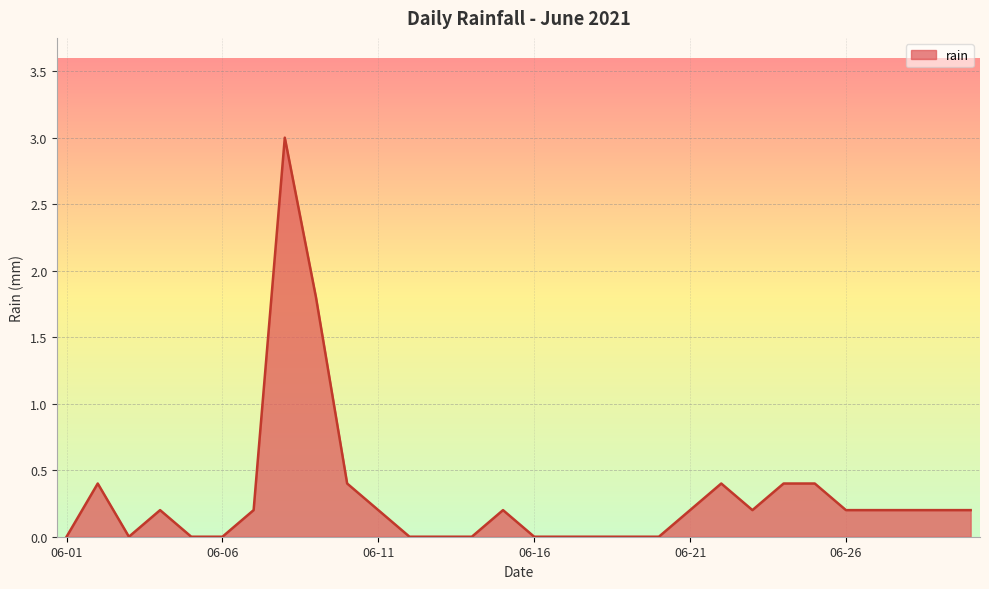

What is the difference between the maximum and minimum values?

3.0